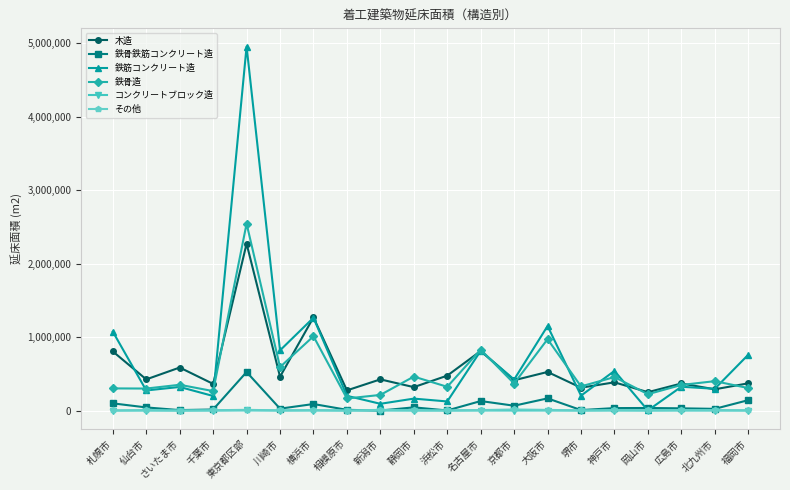

Is it true that 鉄筋コンクリート造 equals 759730 at 福岡市?

True